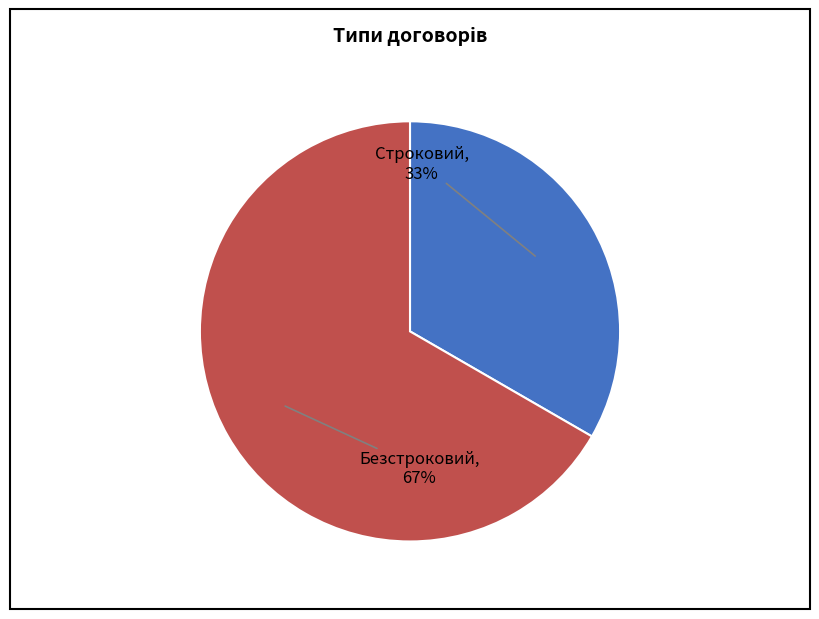

Is there any slice that represents more than half of the pie?

Yes